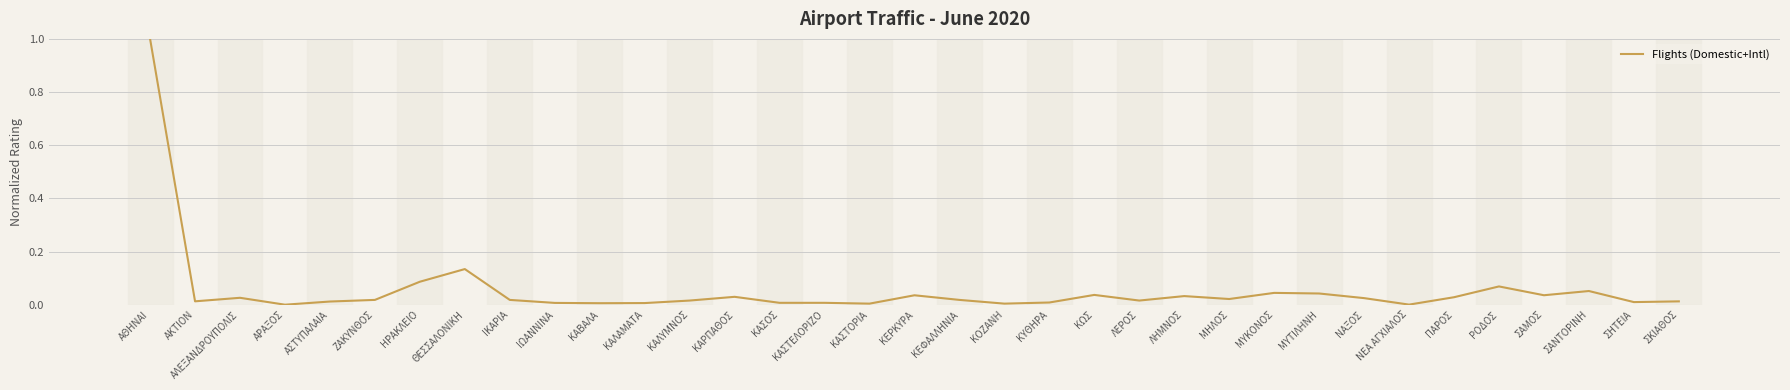

Between ΚΑΡΠΑΘΟΣ and ΣΑΝΤΟΡΙΝΗ, which is larger?

ΣΑΝΤΟΡΙΝΗ